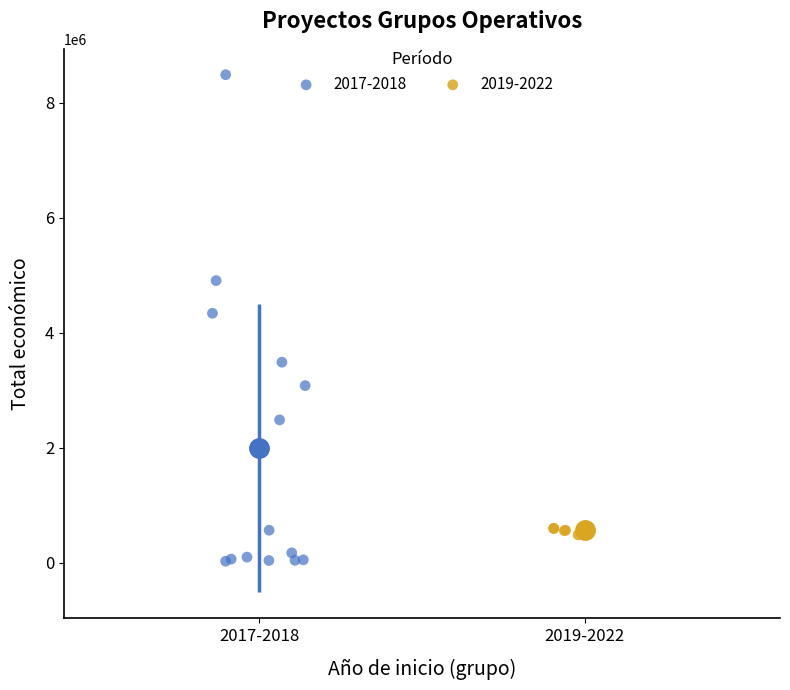

Which series has the widest spread of Y values?

2017-2018